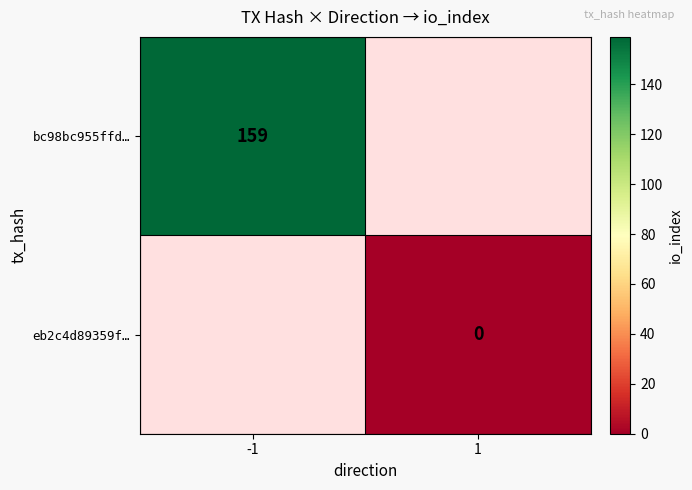

Is it true that bc98bc955ffd… equals 159 at -1?

True